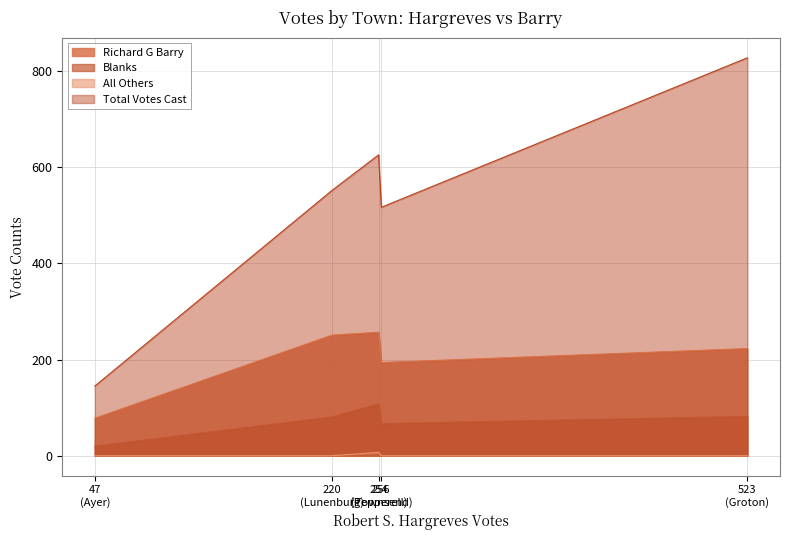

What is the difference between the maximum and minimum values in the Richard G Barry series?

179